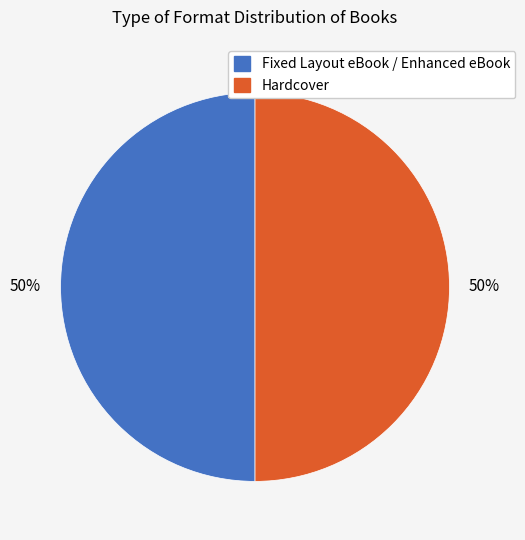

Approximately how many times larger is the value at Hardcover compared to Fixed Layout eBook / Enhanced eBook?

1.0